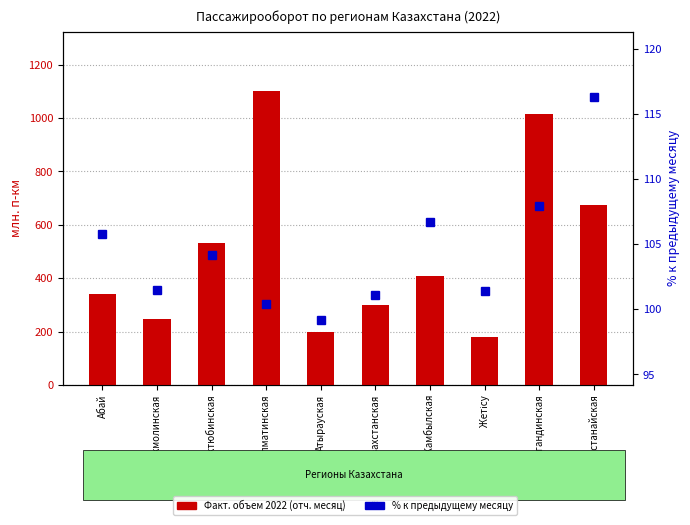

The value of % к предыдущему месяцу at Алматинская is 100.4. True or false?

True